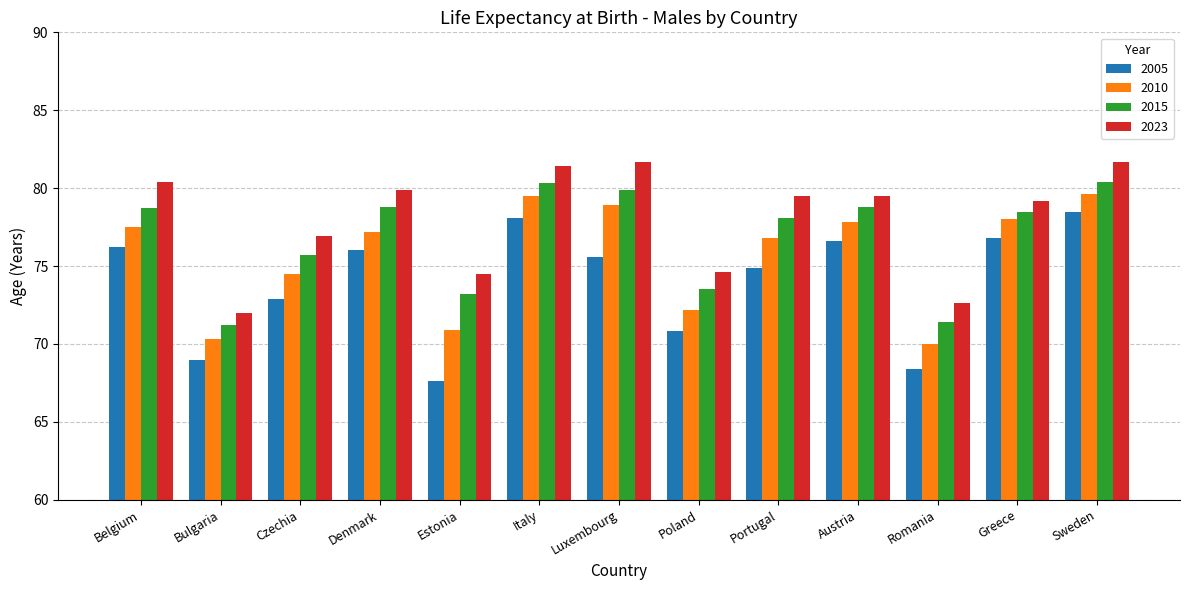

Which series has the widest spread of values?

2005